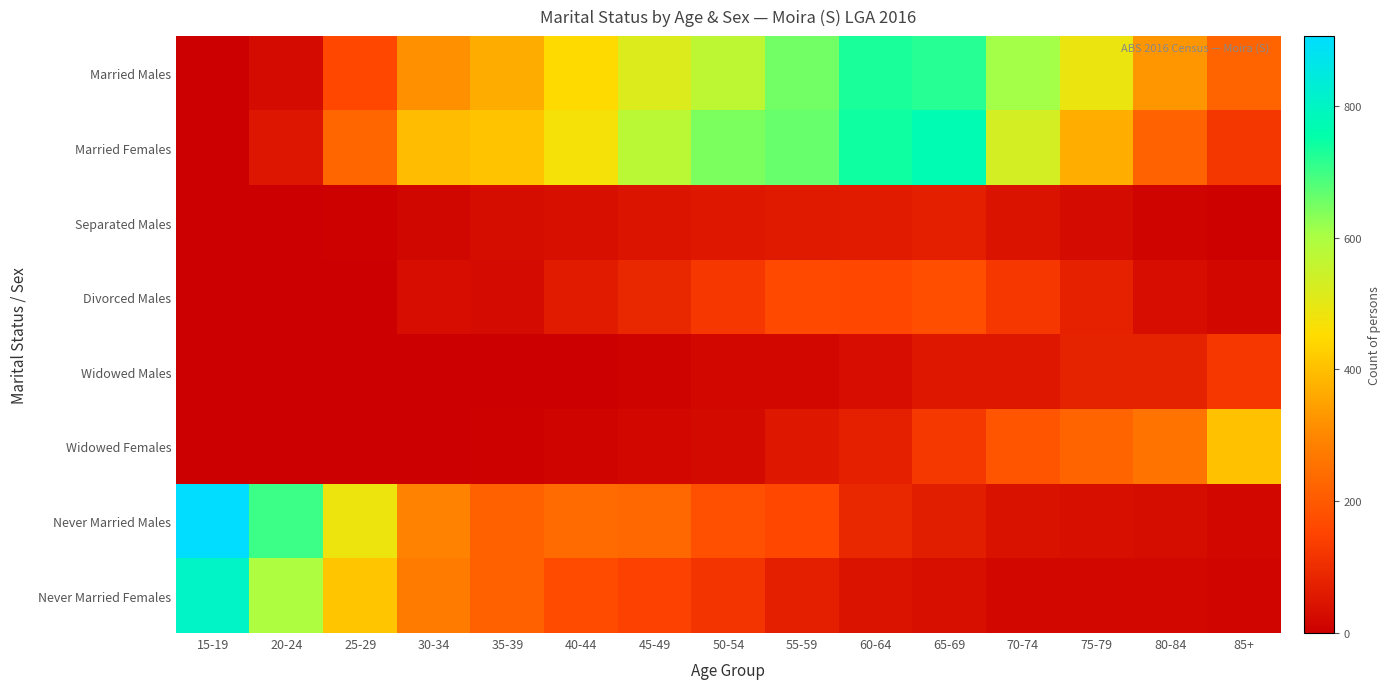

What is the total value across all series at 65-69?

2013